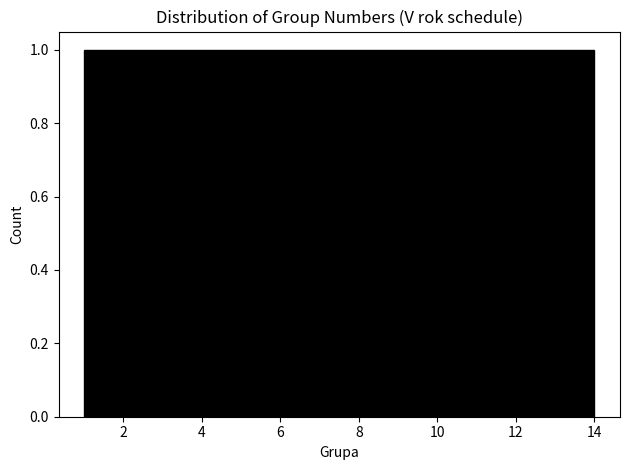

Reading left to right, list every bar in this chart as the range it spans on the x-axis followed by its height. Neither the bar edges nor the heights are printed on the chart, so give them approximately, as read against the axes.

1.0 to 2.0: 1
2.0 to 2.8: 1
2.8 to 3.8: 1
3.8 to 4.8: 1
4.8 to 5.6: 1
5.6 to 6.6: 1
6.6 to 7.6: 1
7.6 to 8.4: 1
8.4 to 9.4: 1
9.4 to 10.2: 1
10.2 to 11.2: 1
11.2 to 12.2: 1
12.2 to 13.0: 1
13.0 to 14.0: 1